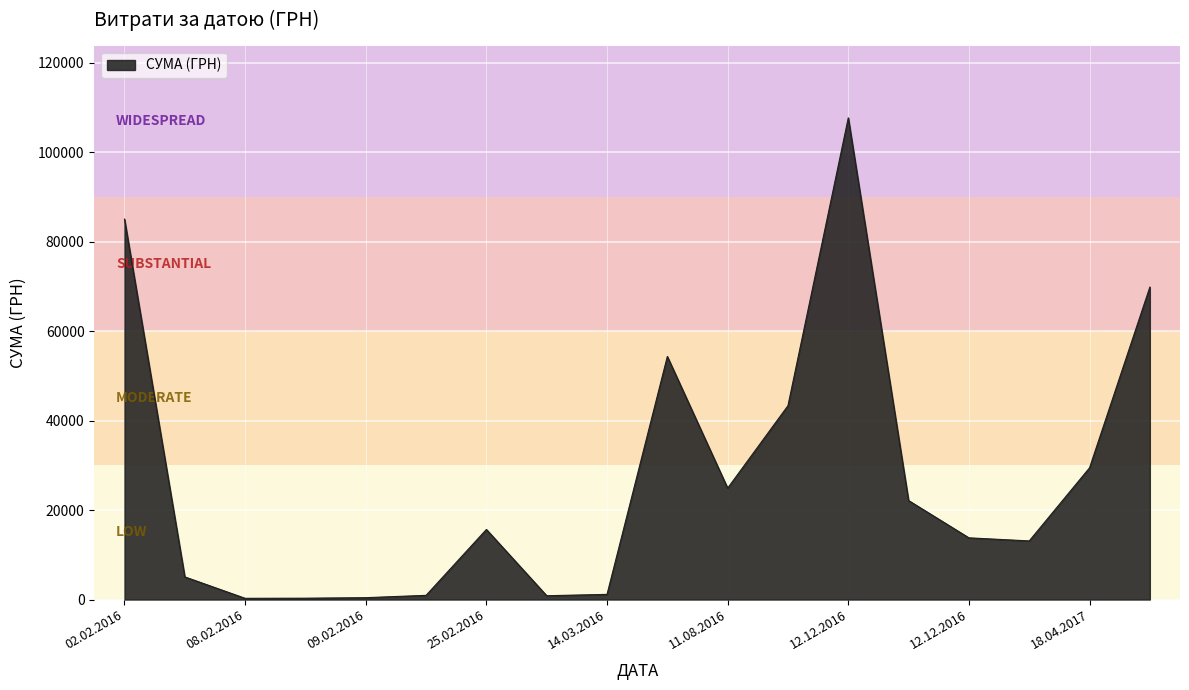

What is the maximum value shown in the chart?

107657.1